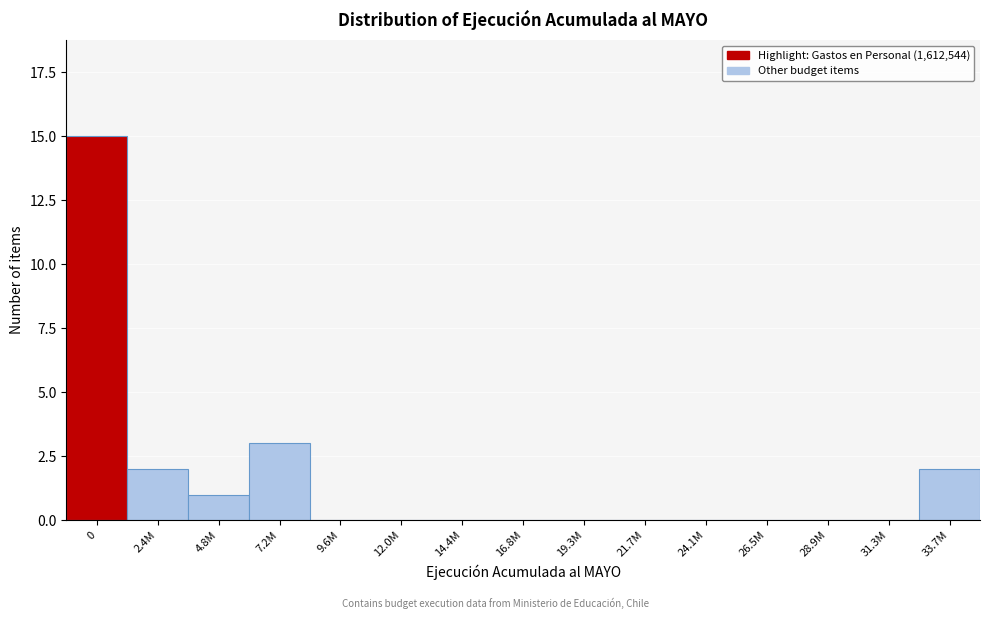

Reading left to right, extract all data points from this chart.

0=15	2.4M=2	4.8M=1	7.2M=3	9.6M=0	12.0M=0	14.4M=0	16.8M=0	19.3M=0	21.7M=0	24.1M=0	26.5M=0	28.9M=0	31.3M=0	33.7M=2